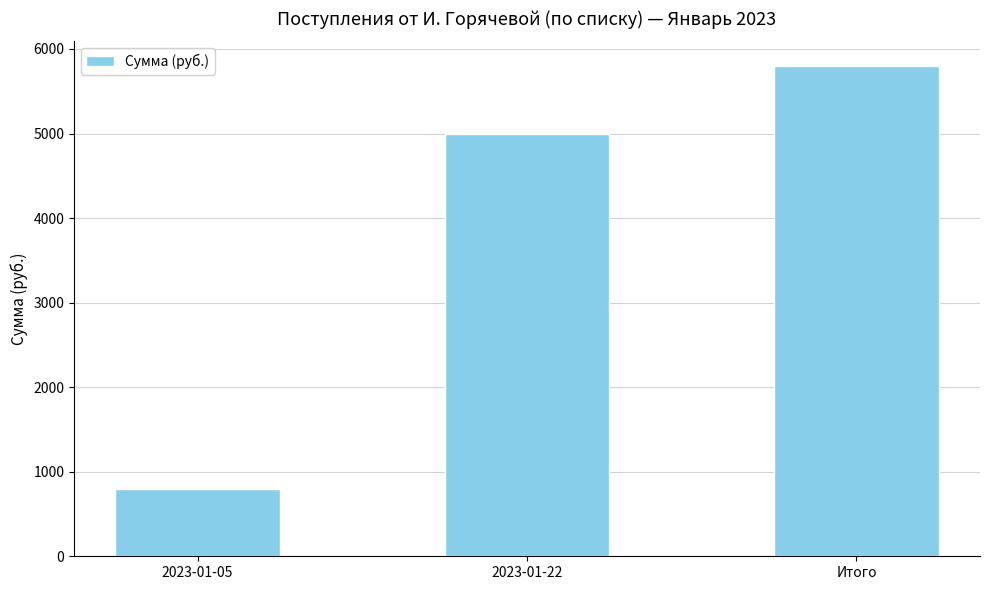

What is the greatest value displayed?

5800